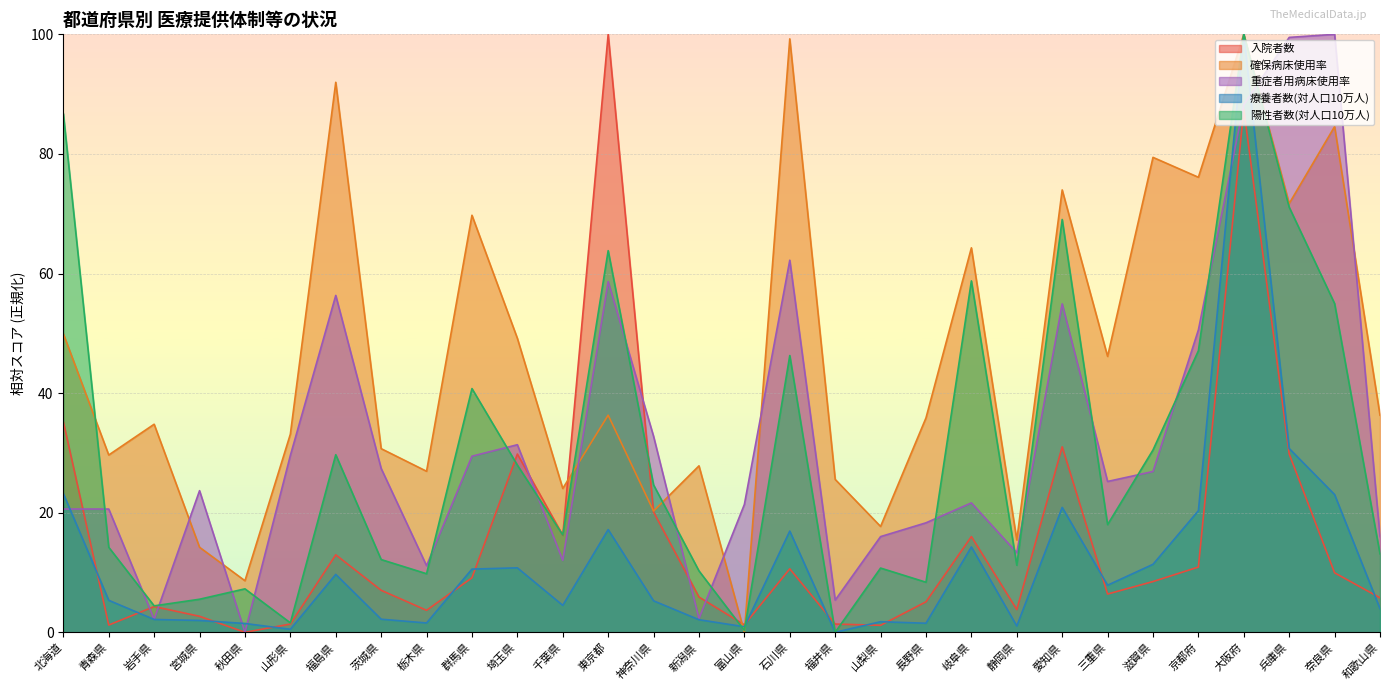

Count the number of categories in the chart.

30